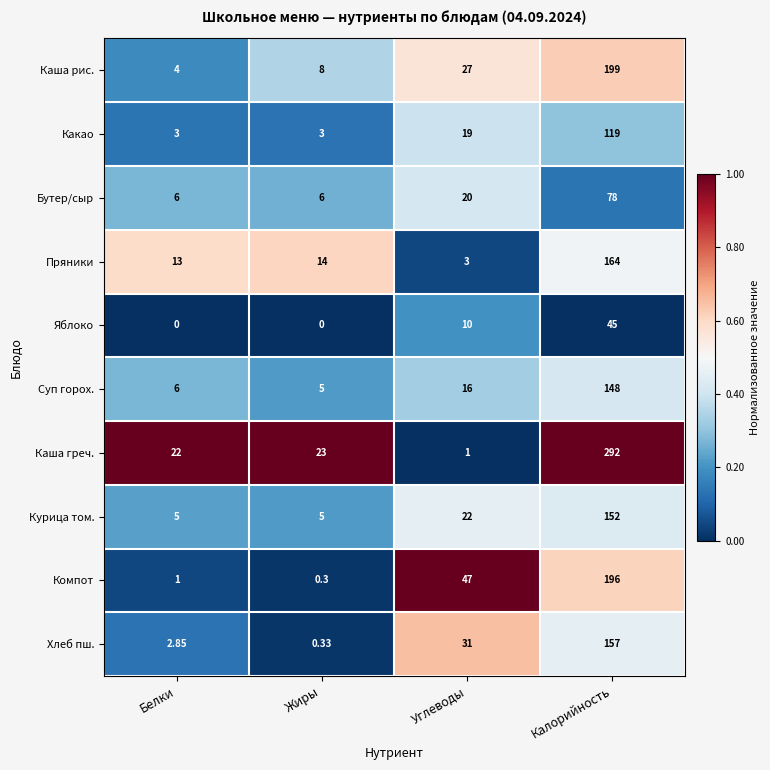

Between Углеводы and Калорийность, which series saw the biggest shift?

Каша греч.